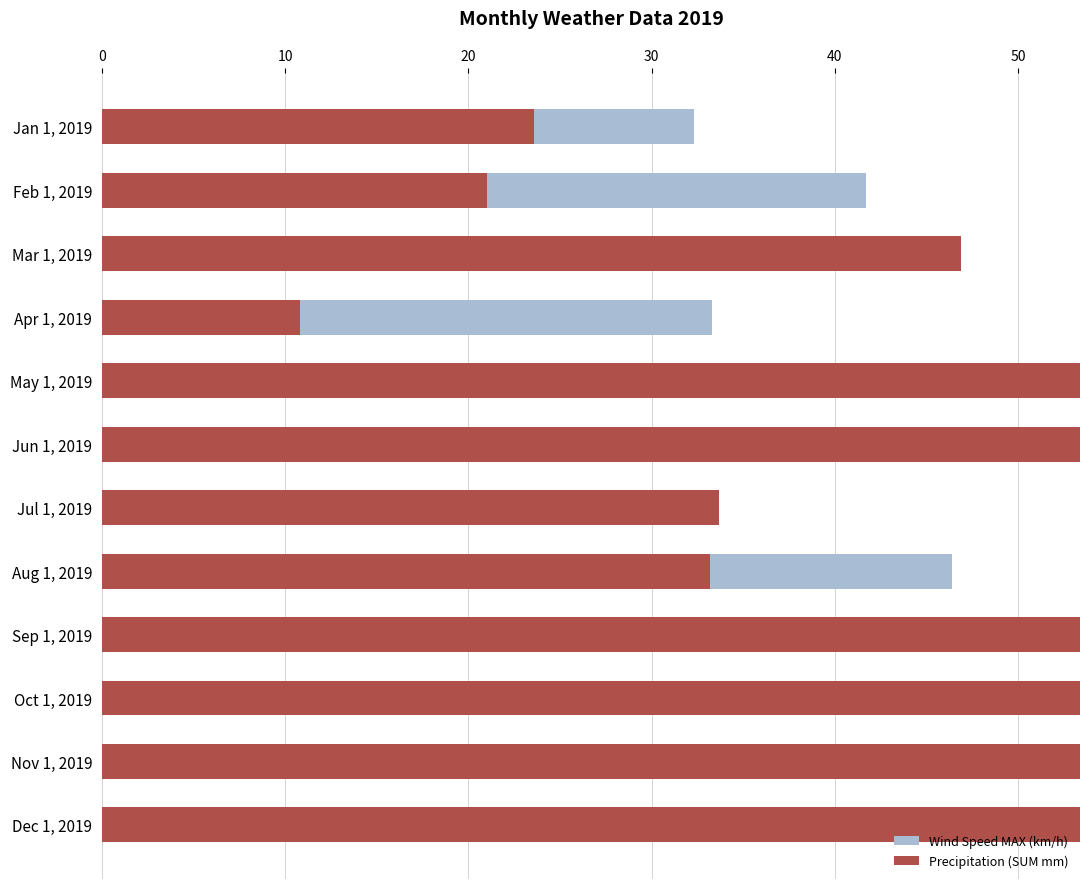

At how many categories does at least one series exceed 71?

4